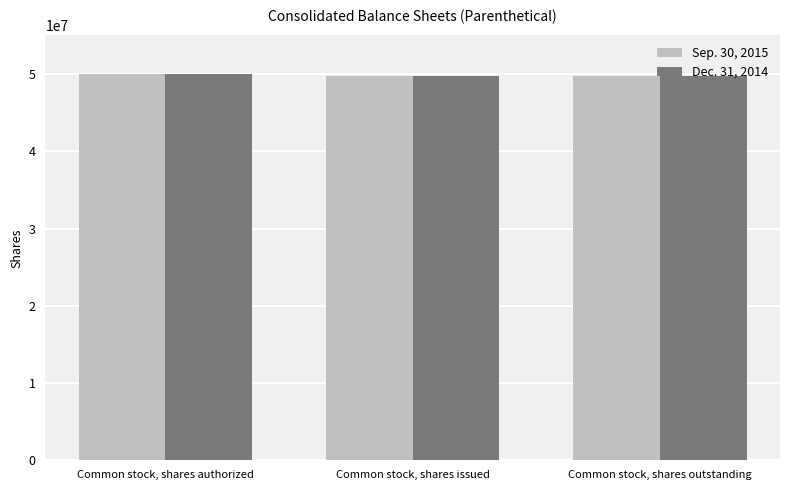

The Dec. 31, 2014 series shows 75286765 at Common stock, shares issued. True or false?

False